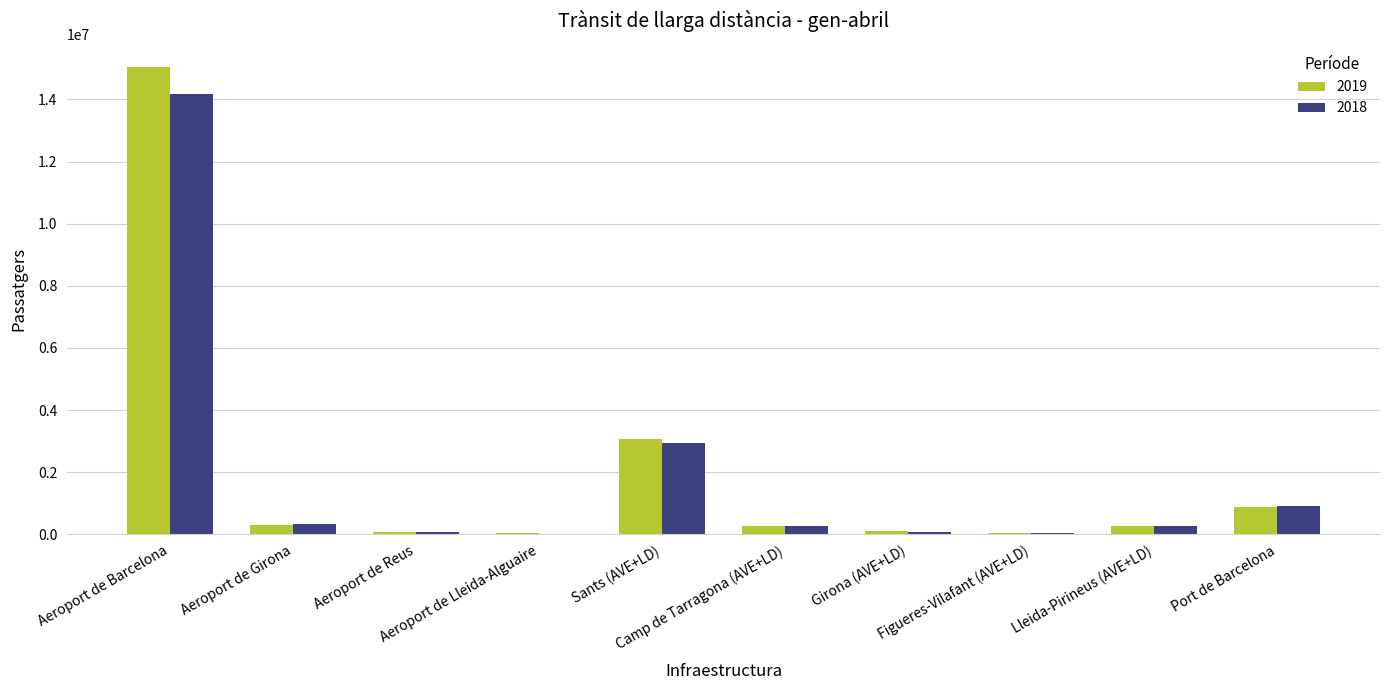

Does the chart contain stacked bars?

No